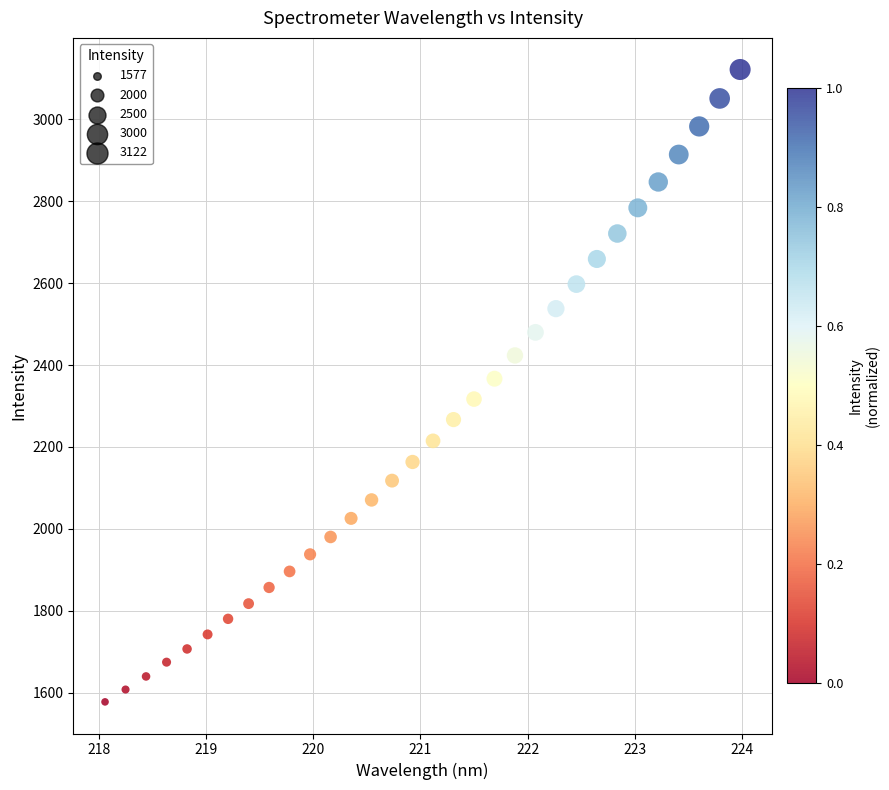

What is the range of X values (max minus min)?

5.9